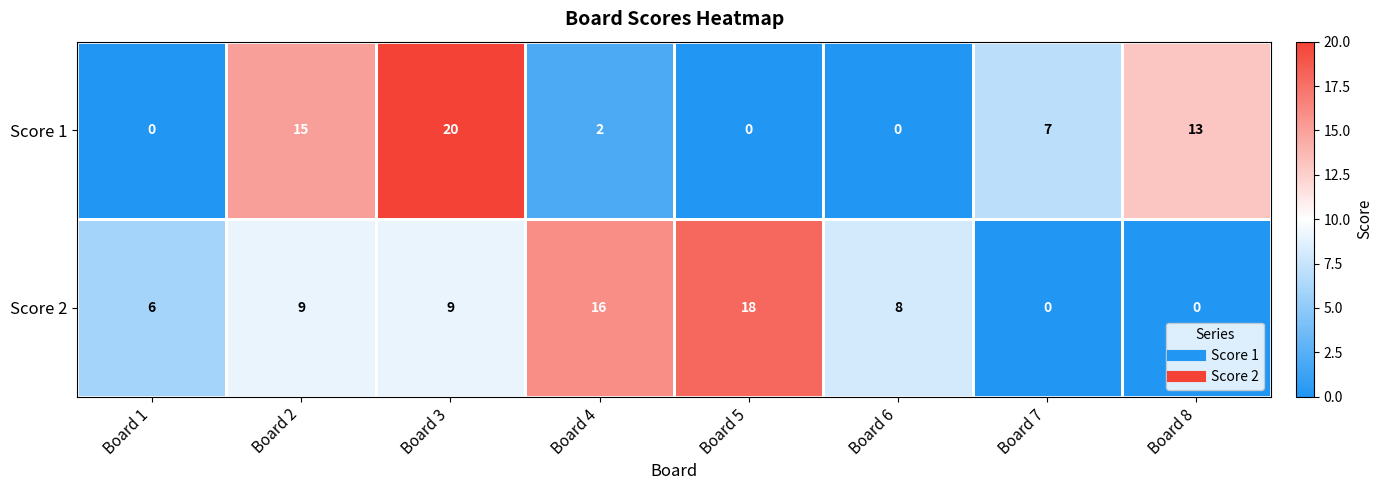

Rank the series by their maximum value, from highest to lowest.

Score 1, Score 2